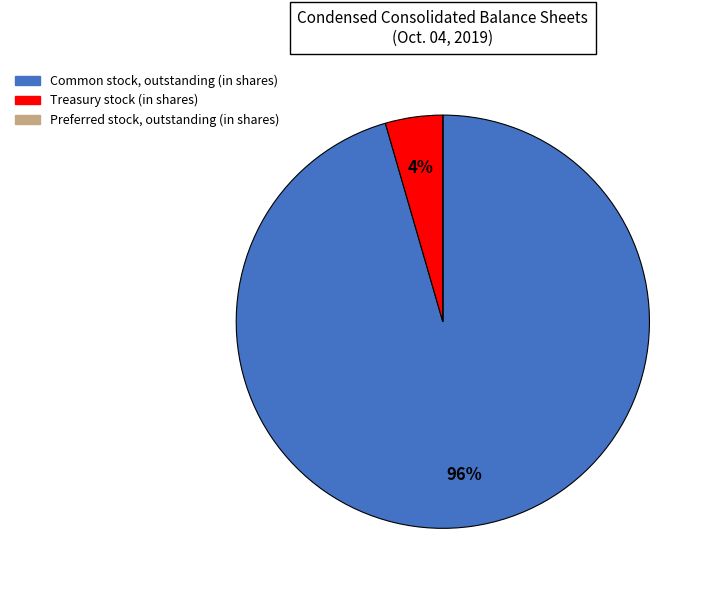

Do Treasury stock (in shares) and Common stock, outstanding (in shares) together represent more than half of the pie?

Yes